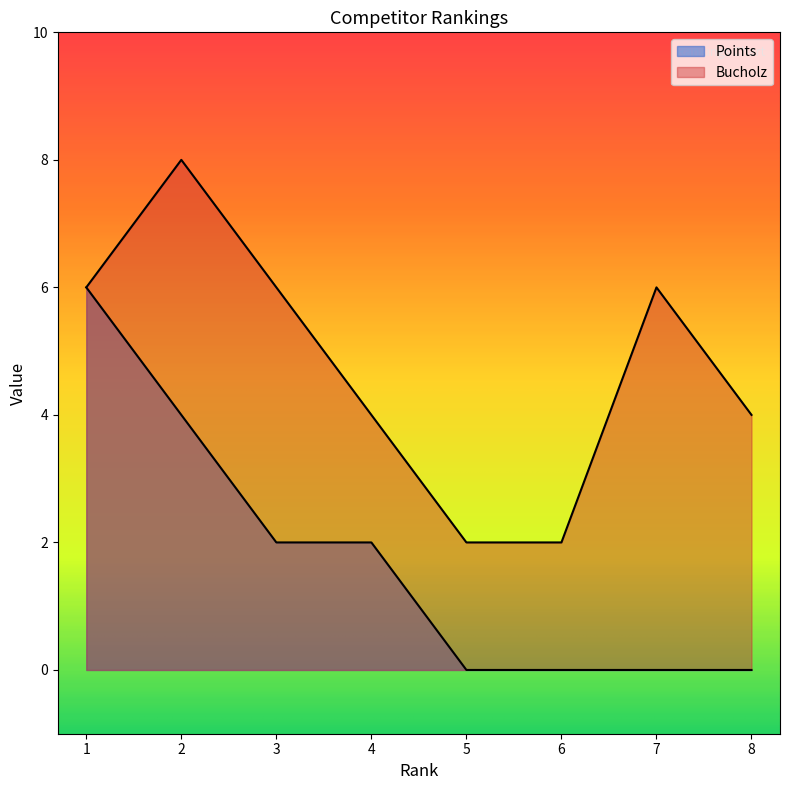

What is the value of the Bucholz point at the 8th from the left?

4